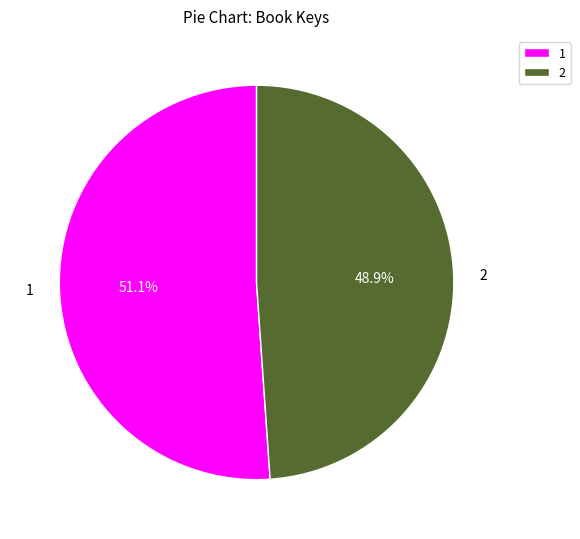

Rank the categories by value from lowest to highest.

2, 1